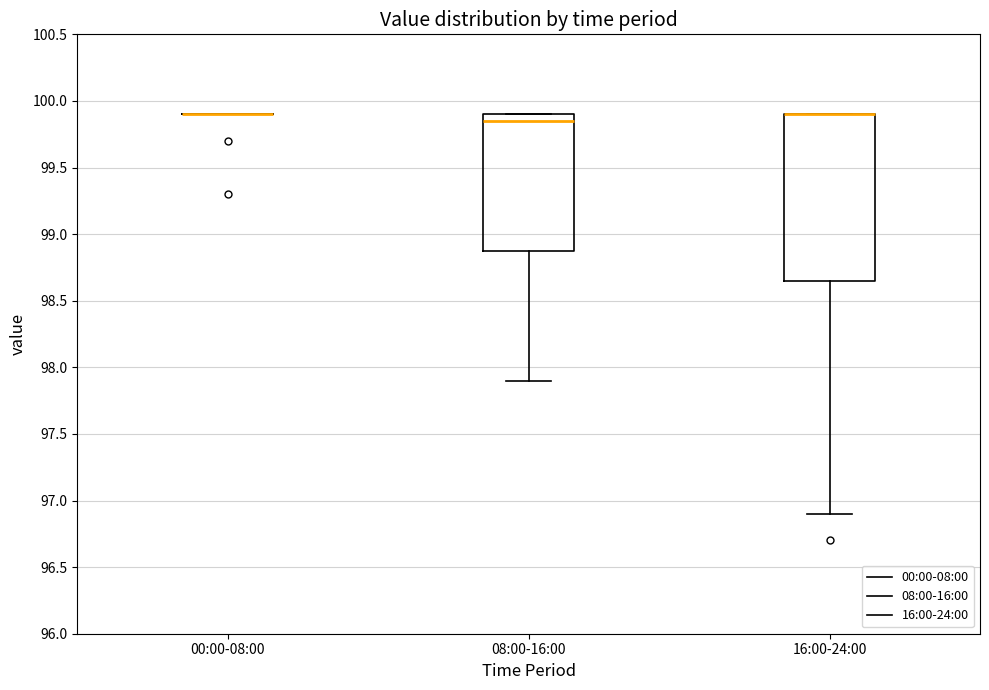

Comparing the boxes themselves (not the whiskers), which one is the tallest?

16:00-24:00